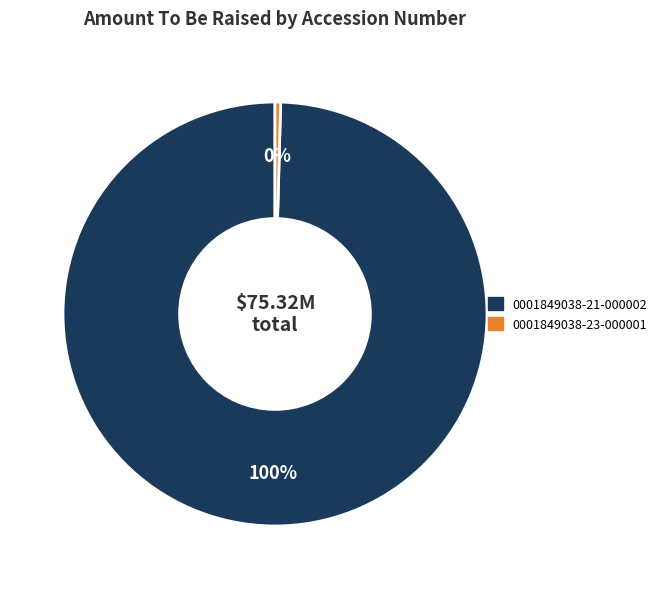

To the nearest percent, what percentage of the pie is 0001849038-21-000002?

100%